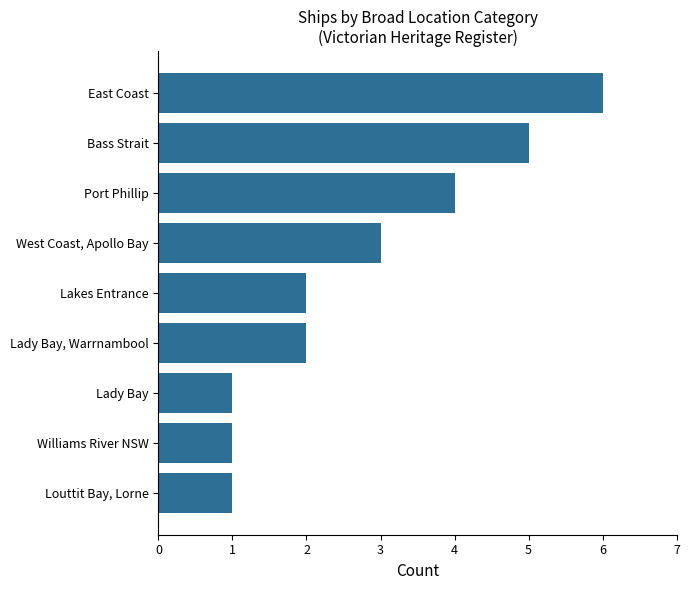

How many distinct data groups are displayed?

1